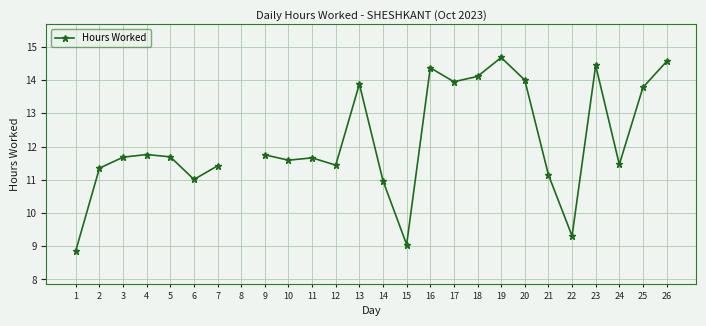

At which label is the value closest to 11?

6